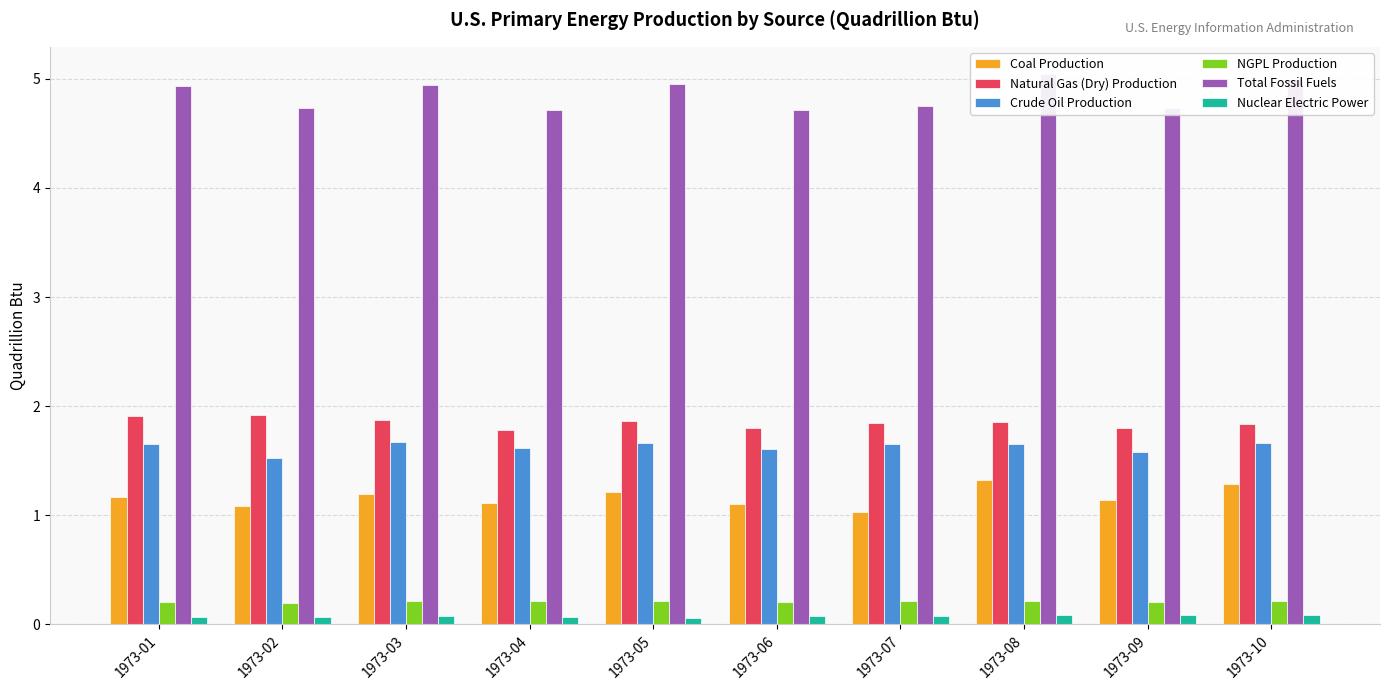

How many groups of bars are there?

10